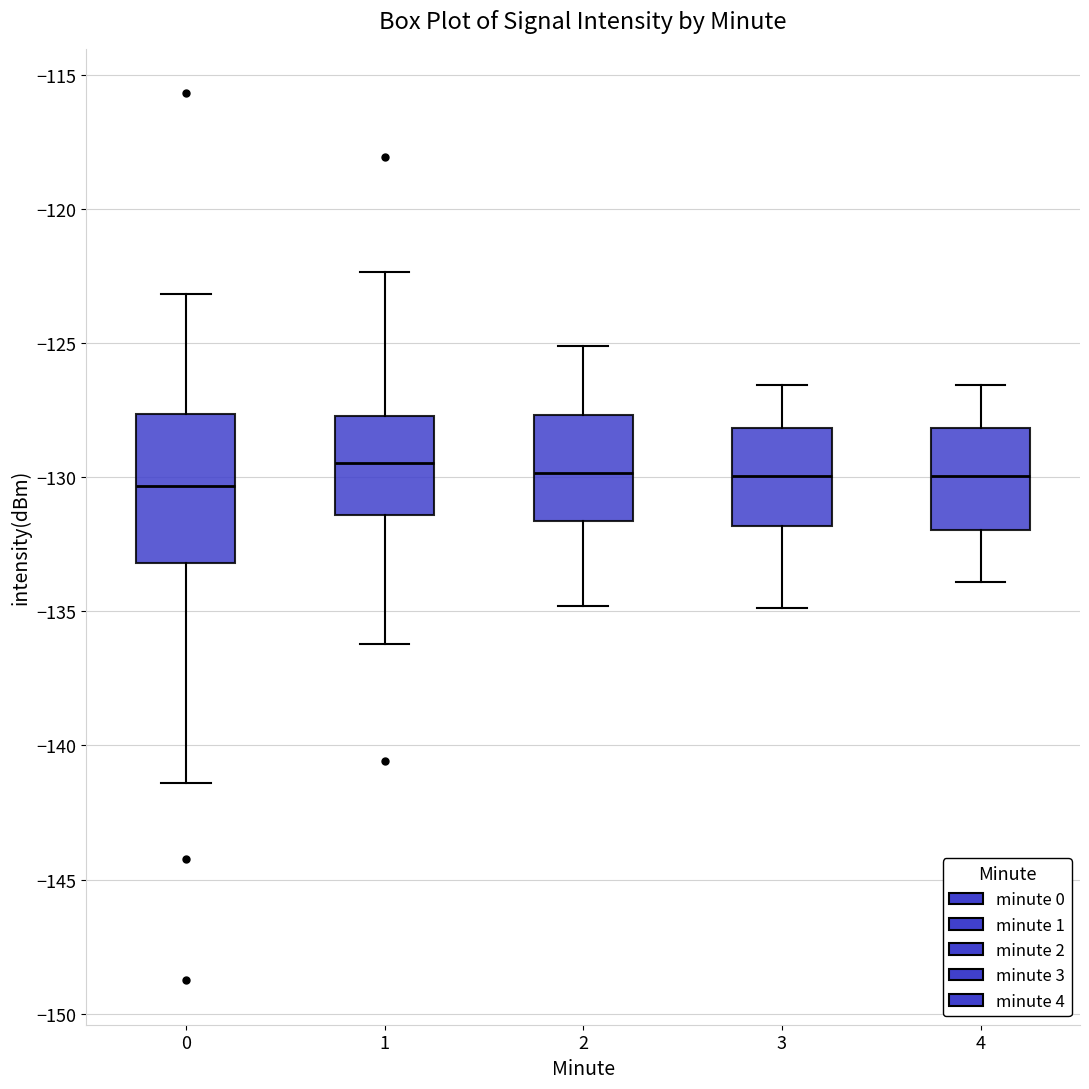

Comparing the boxes themselves (not the whiskers), which one is the tallest?

0